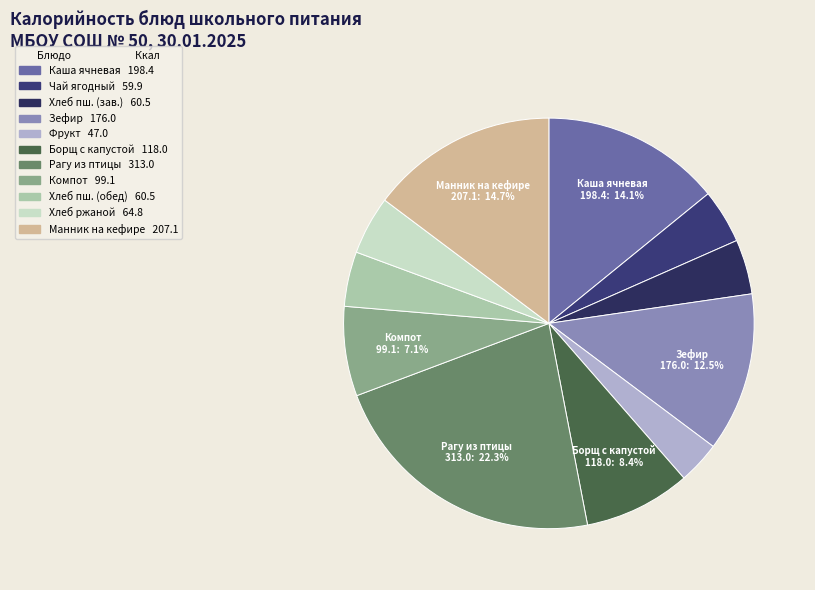

How many segments does this pie chart have?

11